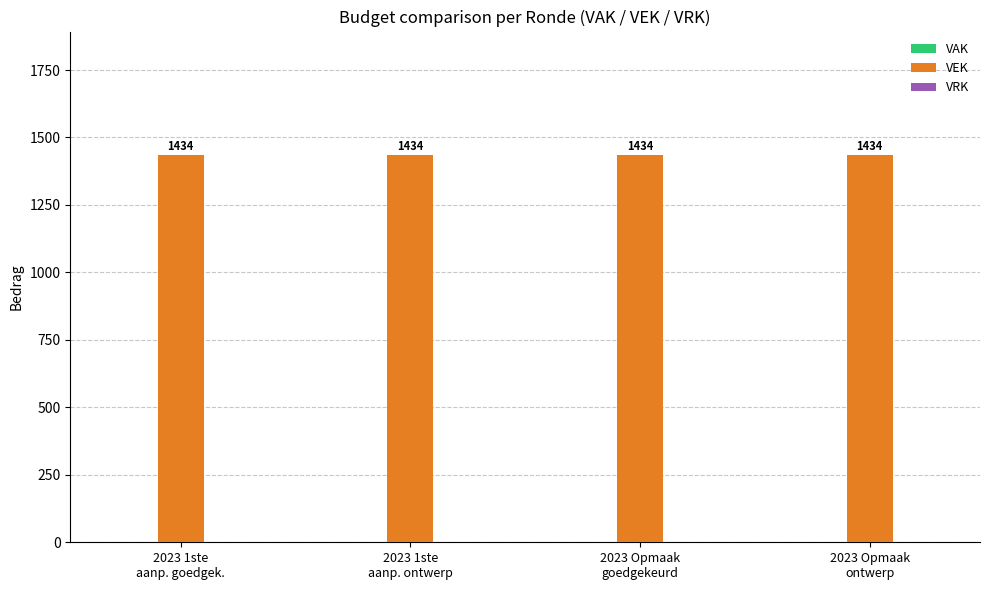

Which series has the largest total across all categories?

VEK